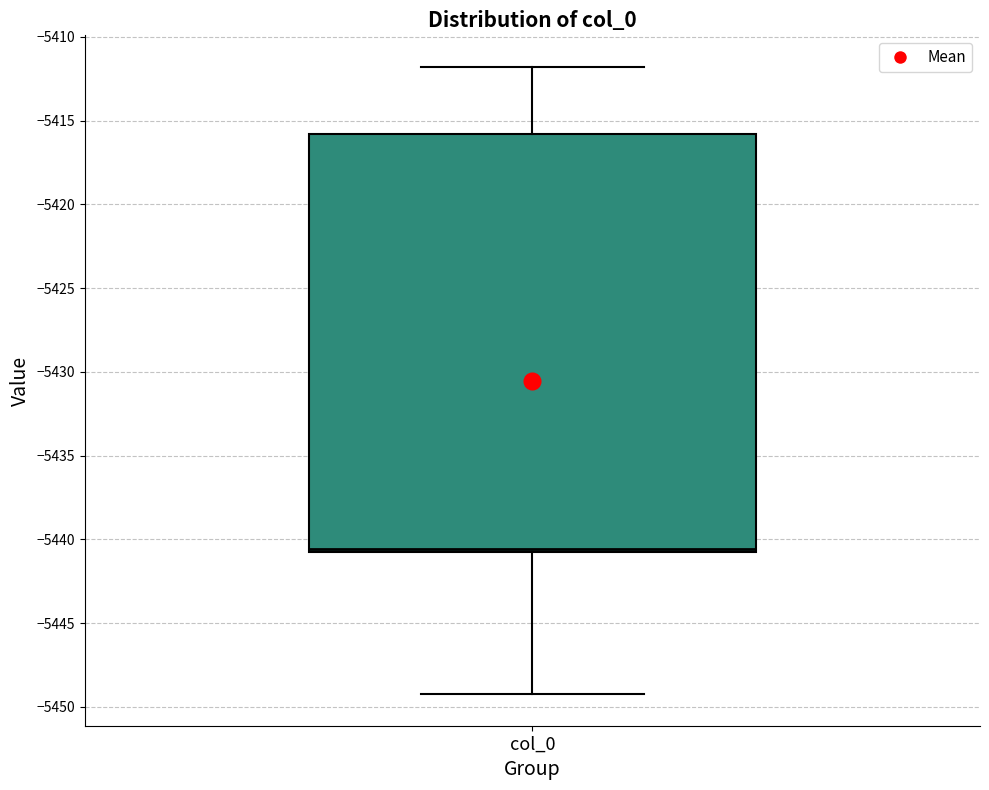

Transcribe this box plot: give where the median line is, the range the box spans, and where the two whiskers end, as read against the y-axis. The values are not printed on the chart, so give them approximately, as read against the axis.

median -5440.5 (just above the box's lower edge), box -5440.5 to -5416.0, whiskers -5449.5 to -5412.0